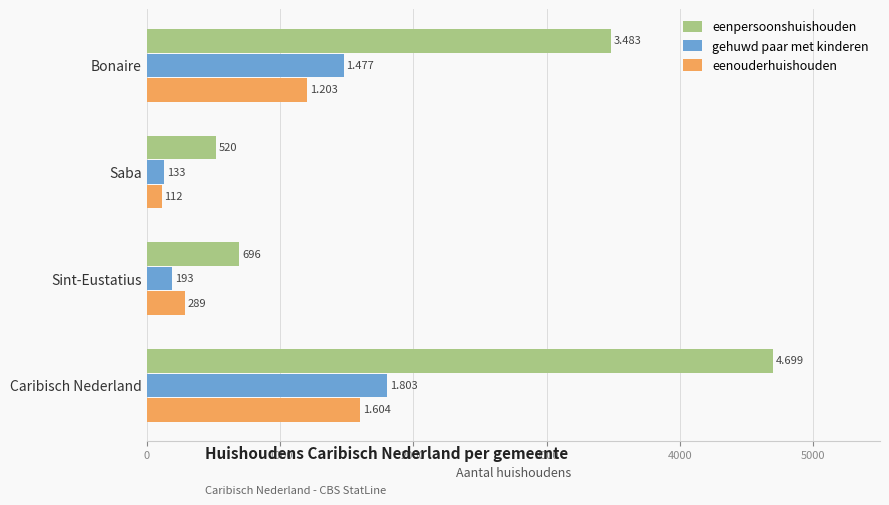

Rank the series by their maximum value, from lowest to highest.

eenouderhuishouden, gehuwd paar met kinderen, eenpersoonshuishouden